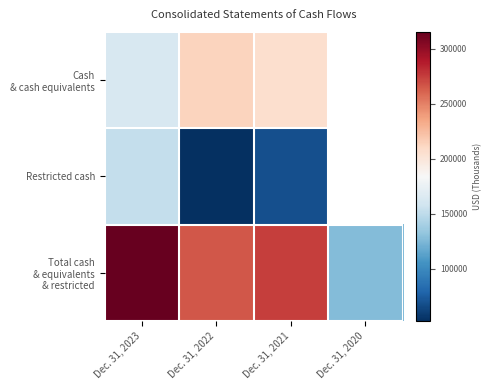

What is the total value across all series at Dec. 31, 2021?

549680.0